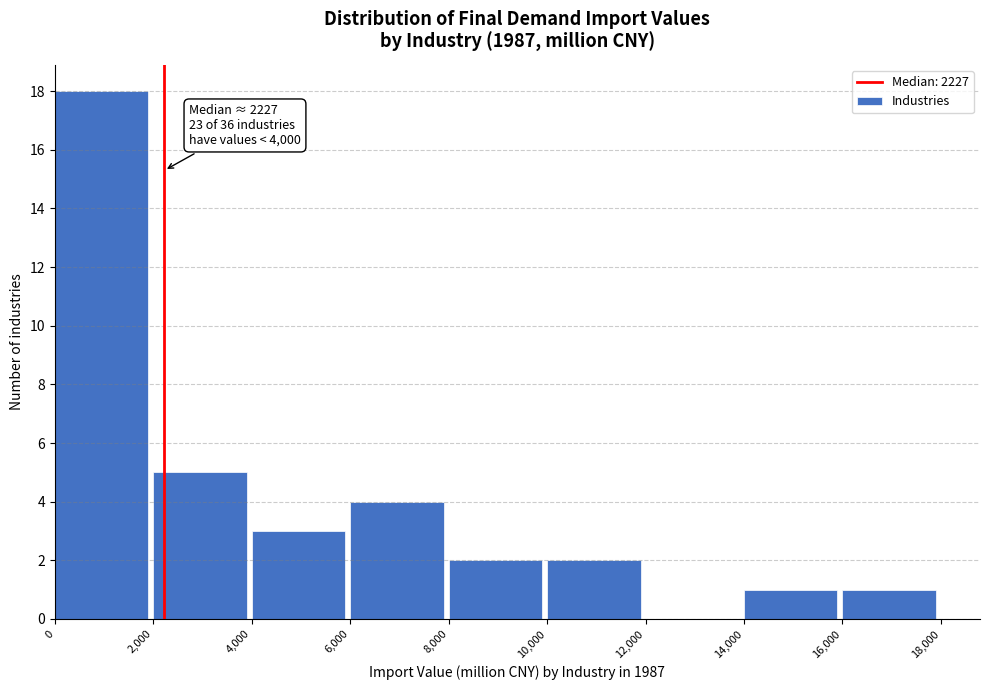

Which range on the x-axis has the tallest bar?

0 to 2,000